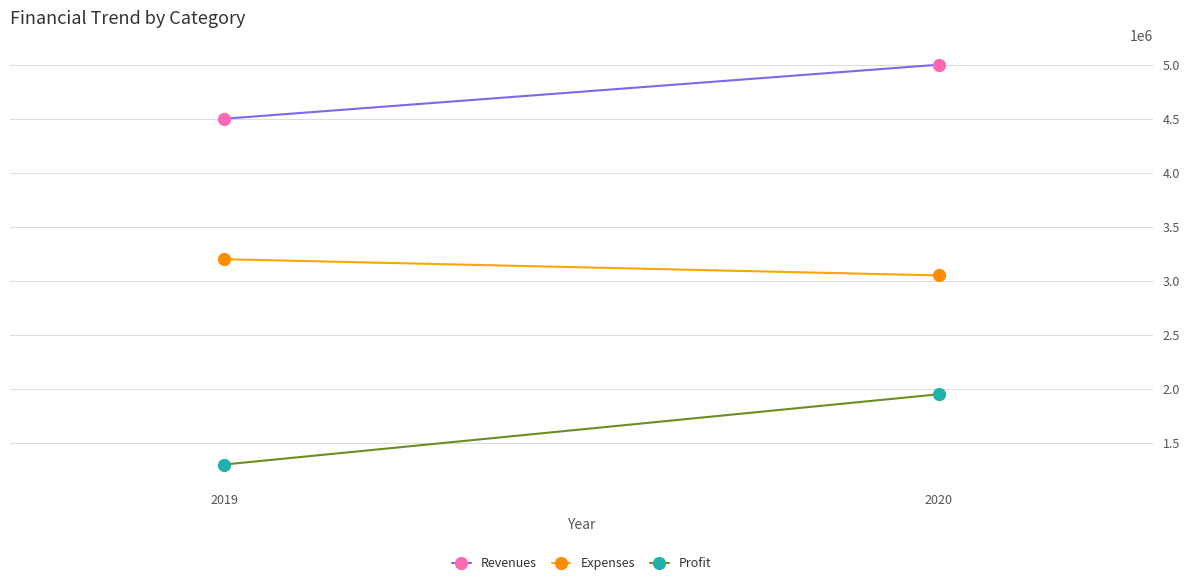

Is it true that Profit equals 612984 at 2019?

False